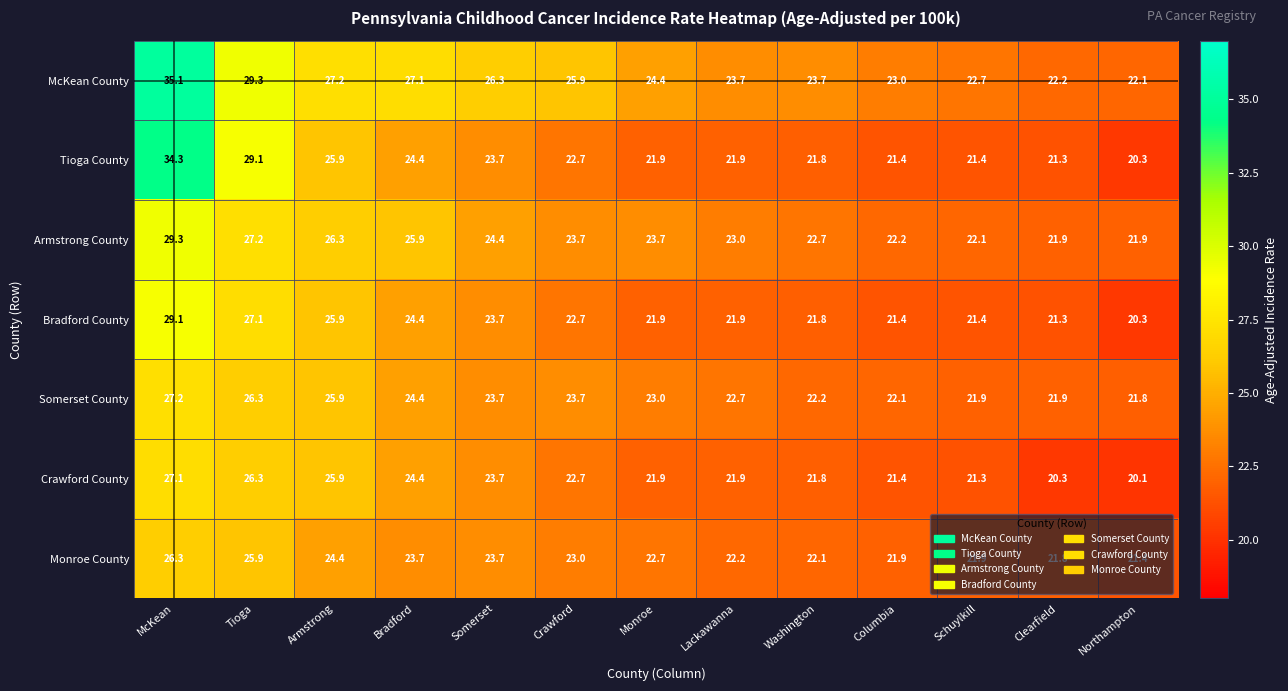

Which series has the widest spread of values?

Tioga County